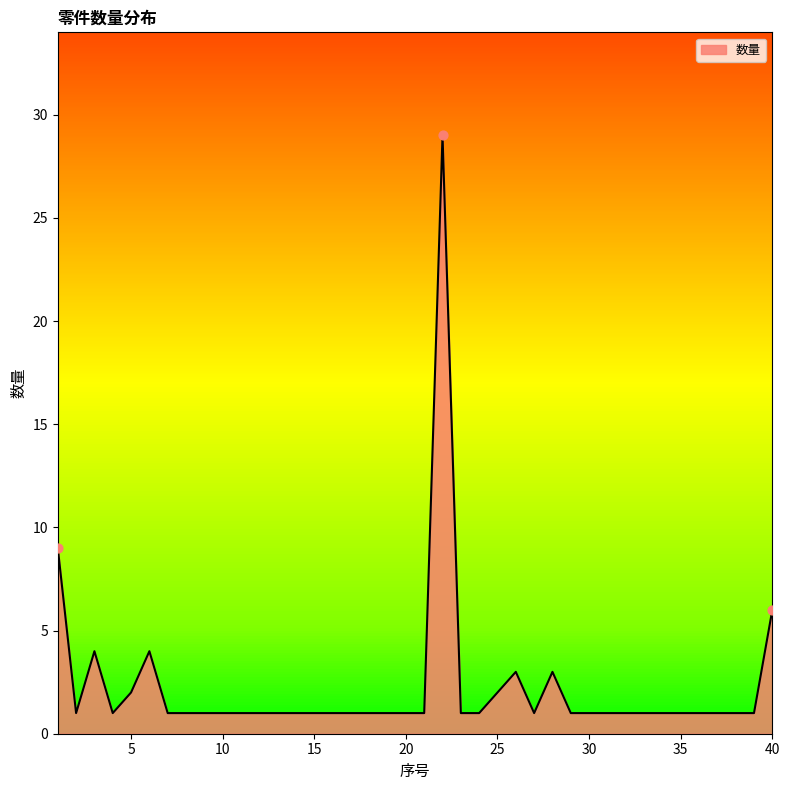

What is the difference between the maximum and minimum values?

28